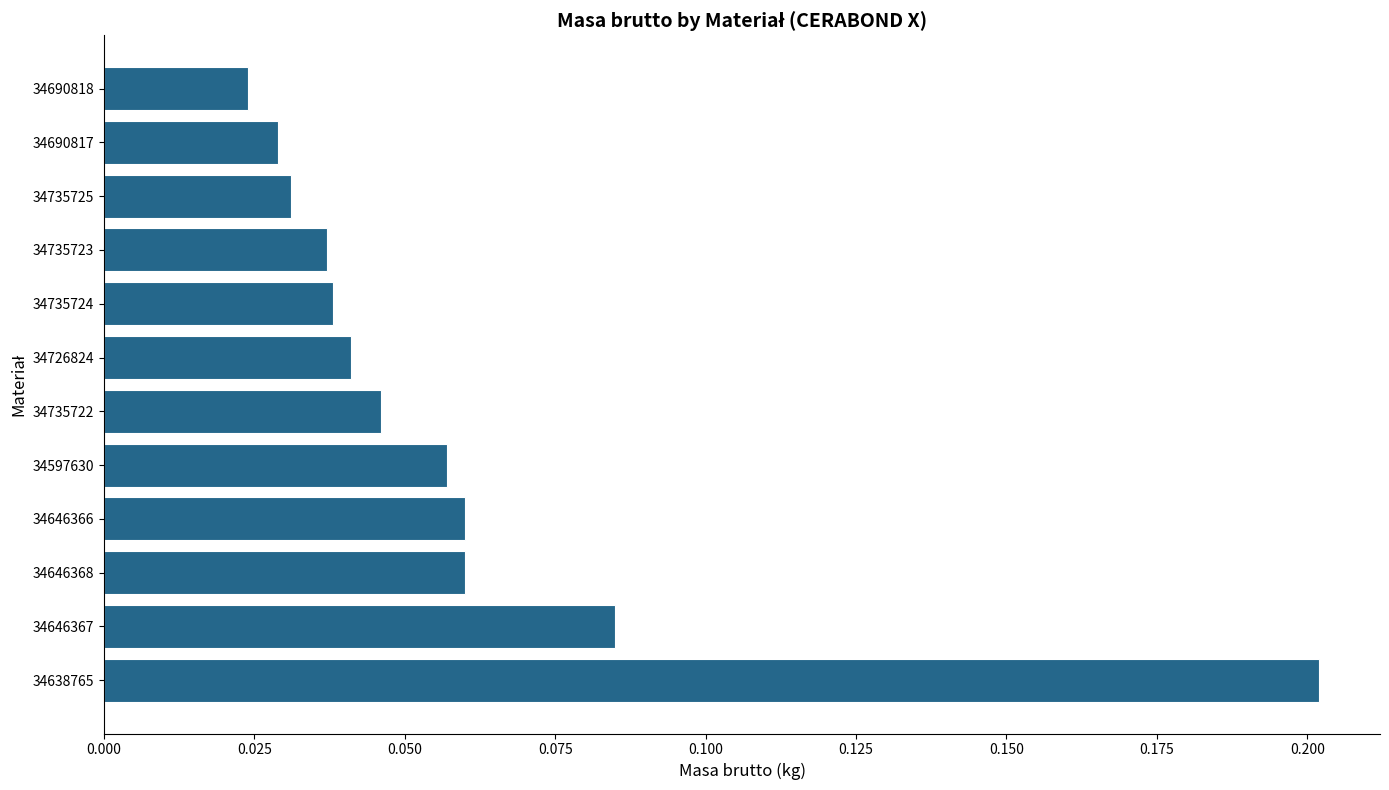

The value at 34638765 is 0.2. True or false?

True